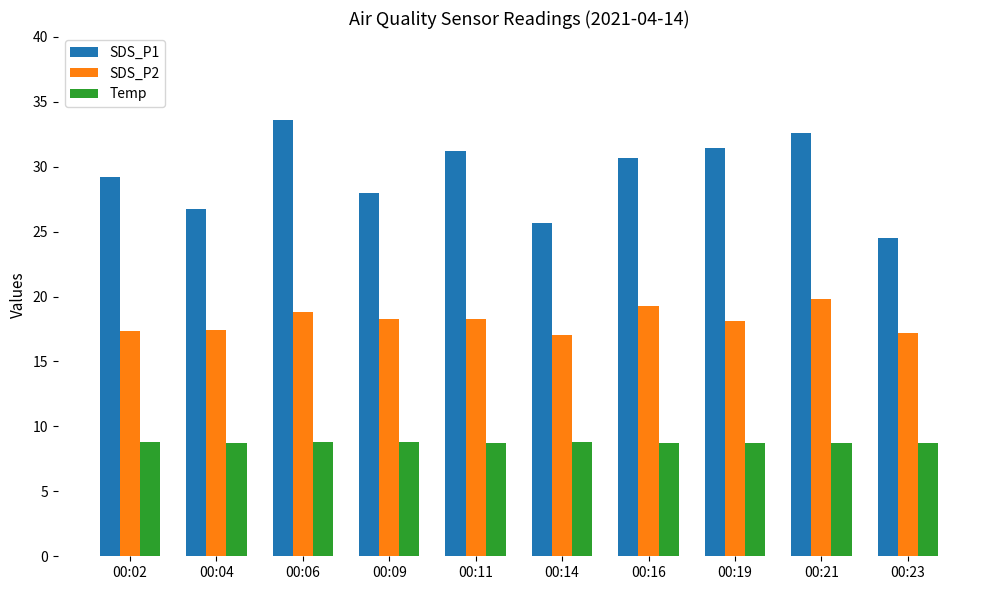

What is the difference between the maximum and minimum values in the Temp series?

0.1